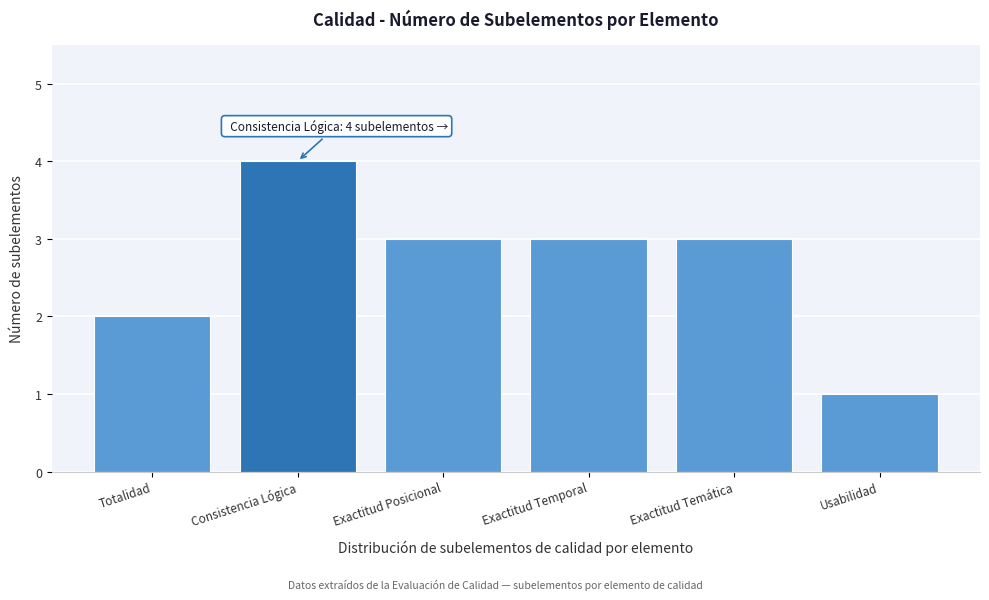

Reading left to right, extract all data points from this chart.

Totalidad=2	Consistencia Lógica=4	Exactitud Posicional=3	Exactitud Temporal=3	Exactitud Temática=3	Usabilidad=1